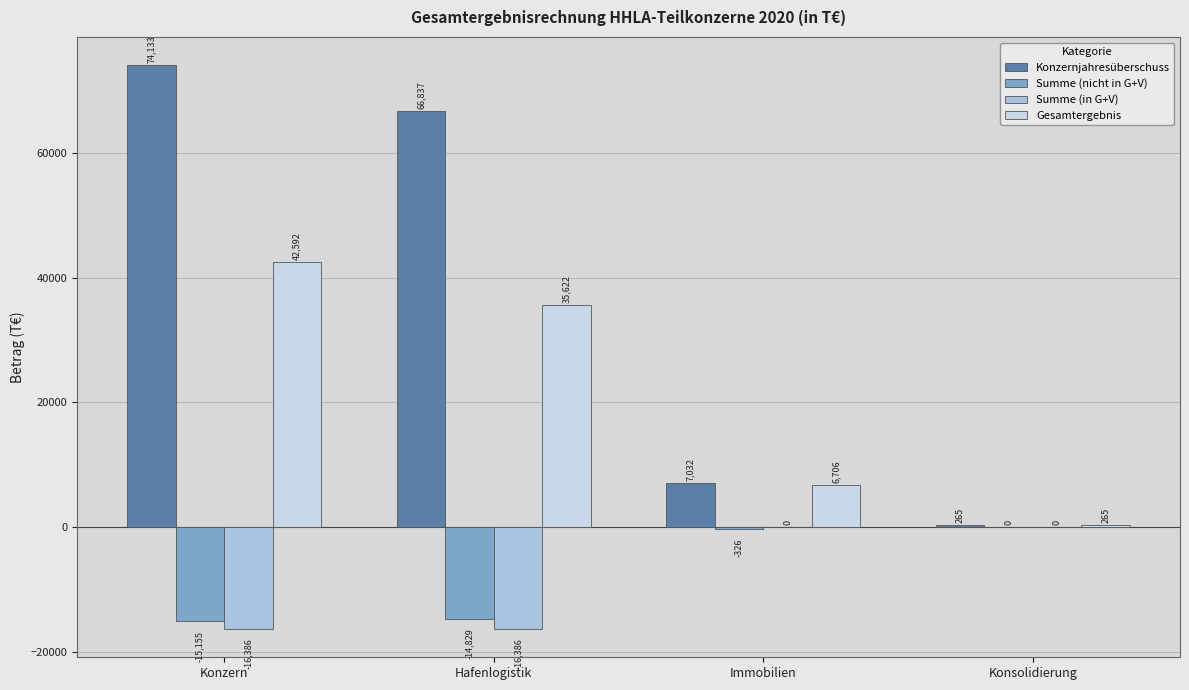

What is the value of the Konzernjahresüberschuss bar at the 1st from the left?

74133